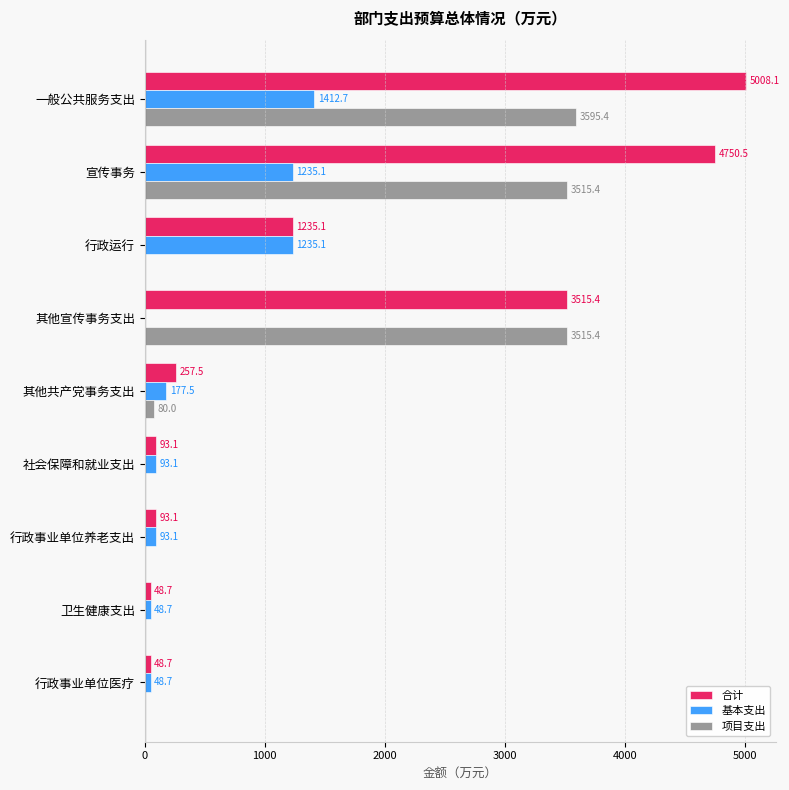

True or false: 基本支出 has a value of 93.1 at 行政事业单位养老支出.

True